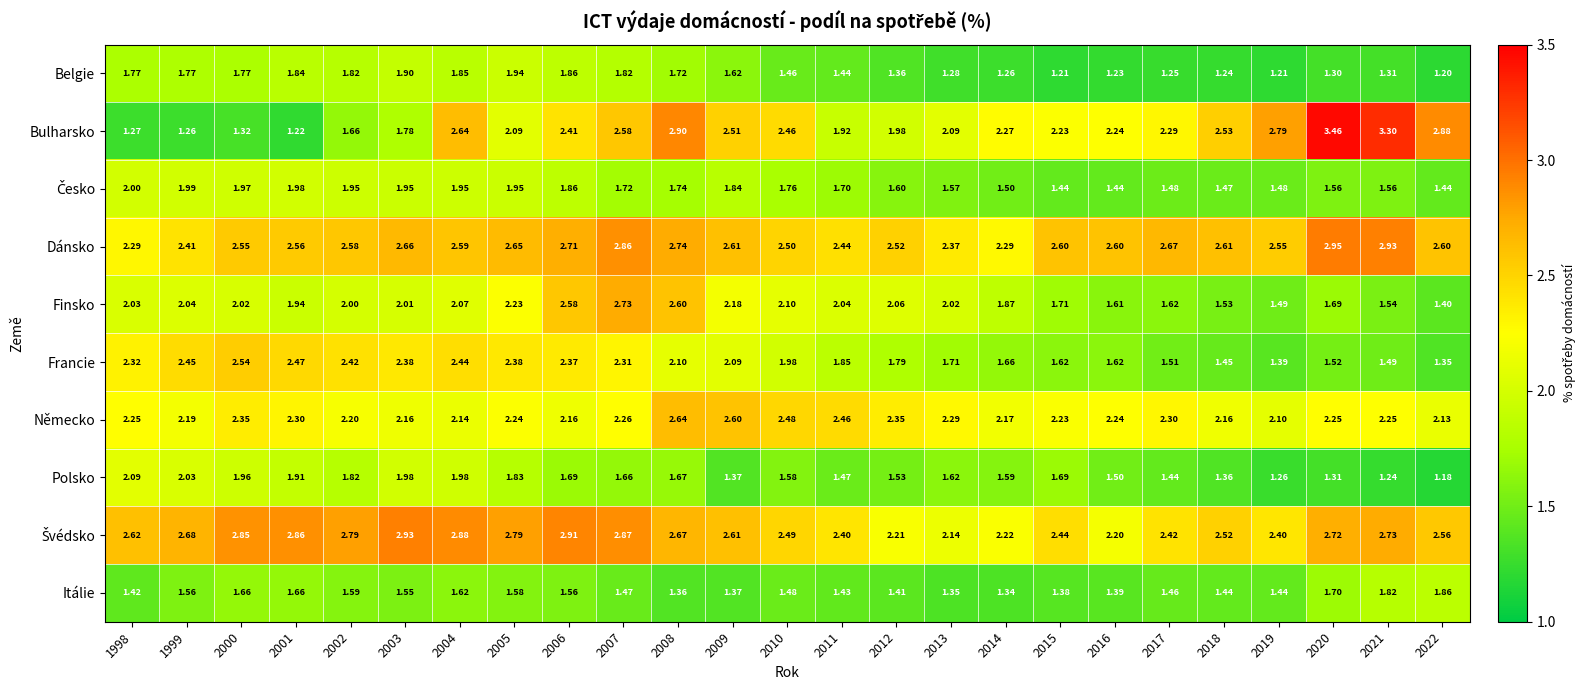

Is the value of Polsko at 2009 greater than the value of Finsko at 2011?

No